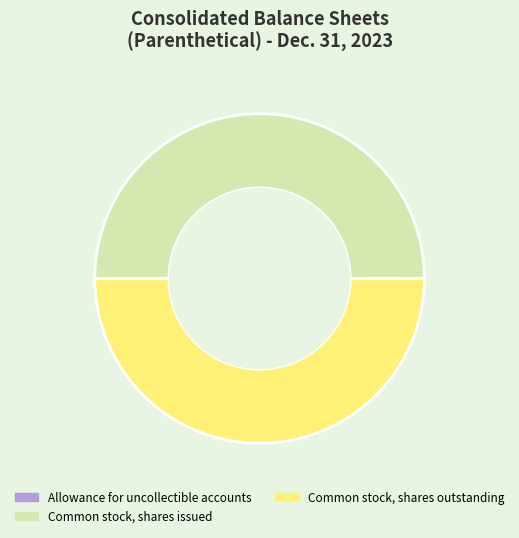

Is it true that Common stock, shares outstanding is 62% of the pie?

False